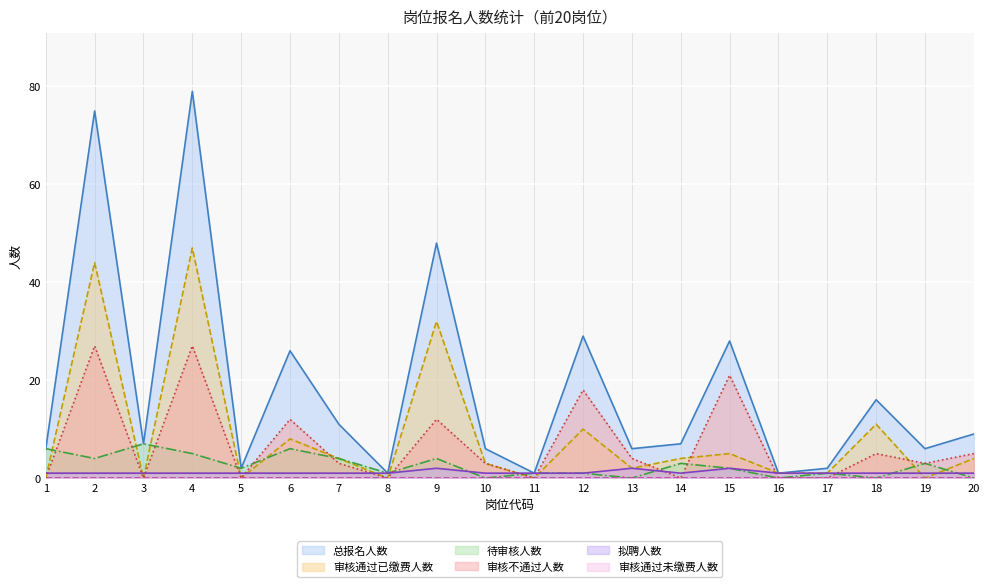

The 审核通过已缴费人数 series shows 7 at 7. True or false?

False